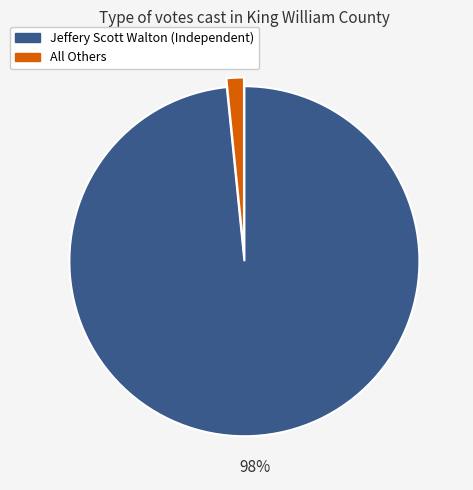

To the nearest percent, what is the average slice percentage?

50%